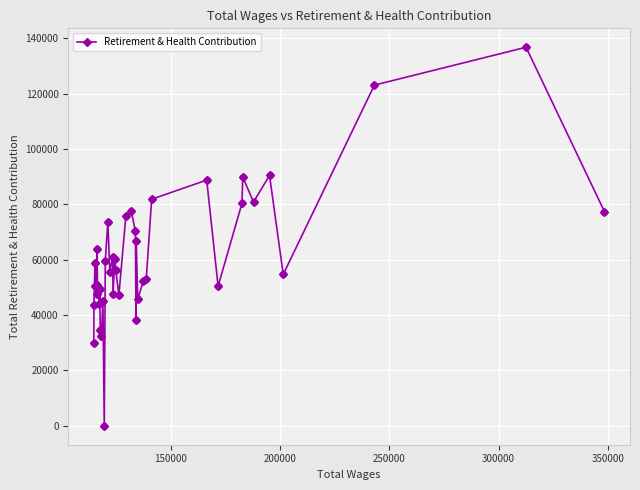

True or false: the data has more than 0 interior local peaks.

True